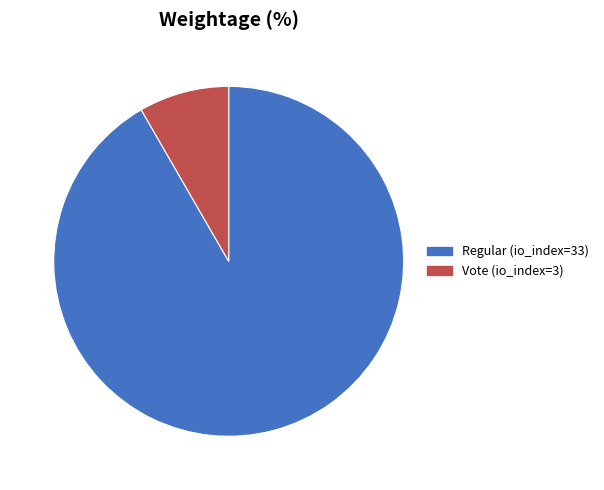

Combined, do Vote (io_index=3) and Regular (io_index=33) account for over 50%?

Yes